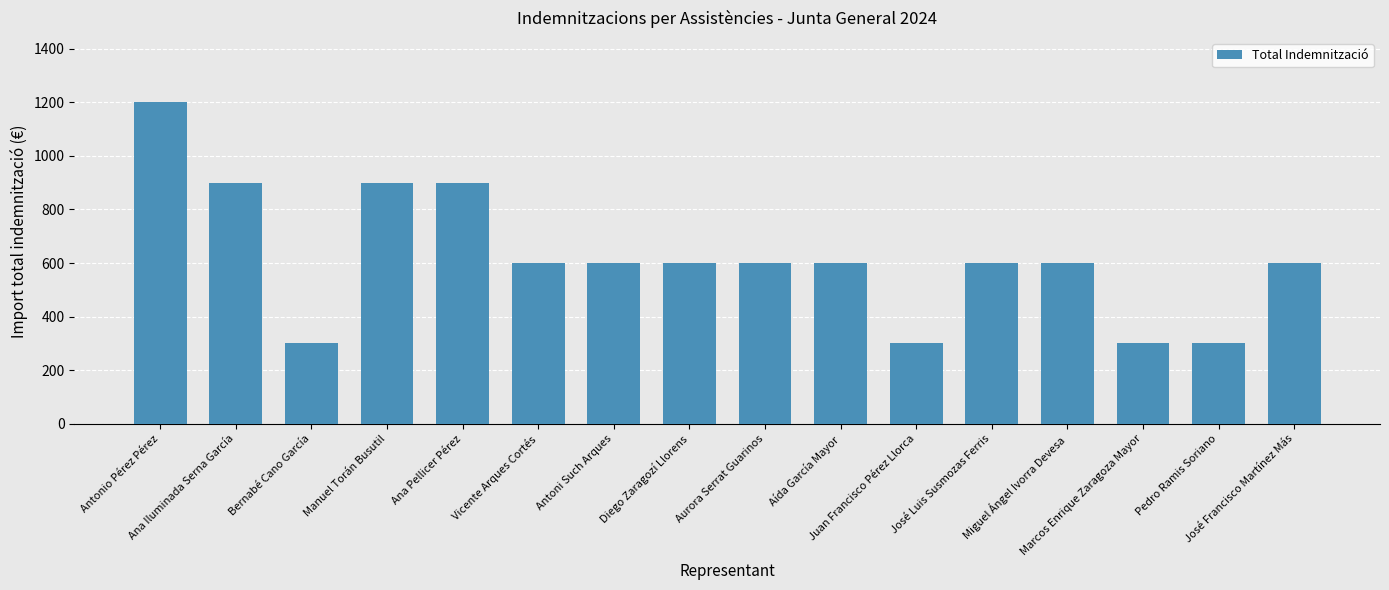

What is the label of the 5th bar from the right?

José Luis Susmozas Ferris